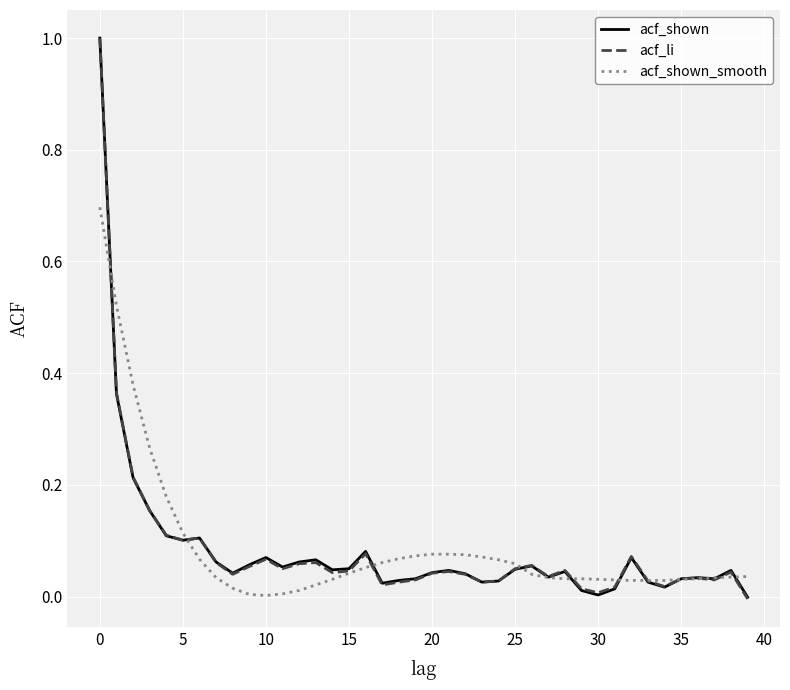

What is the greatest value displayed?

1.0